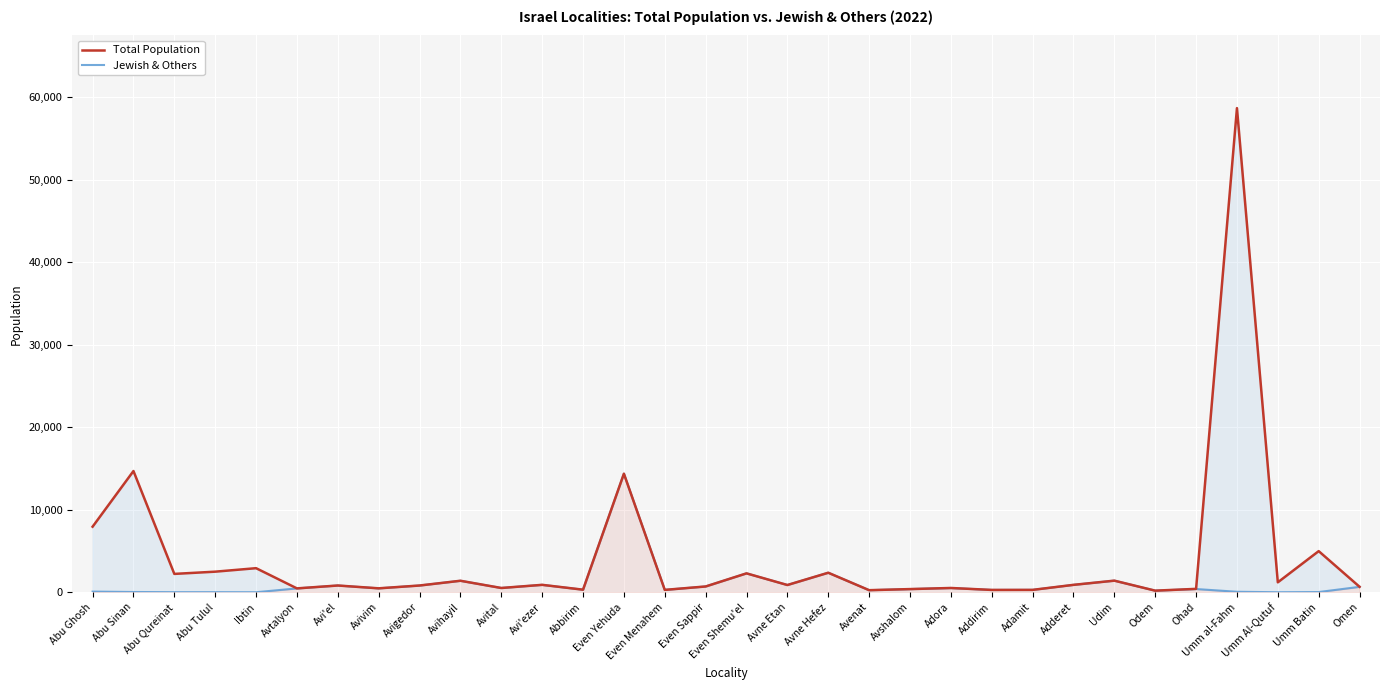

How many interior local peaks does the Total Population series have?

12